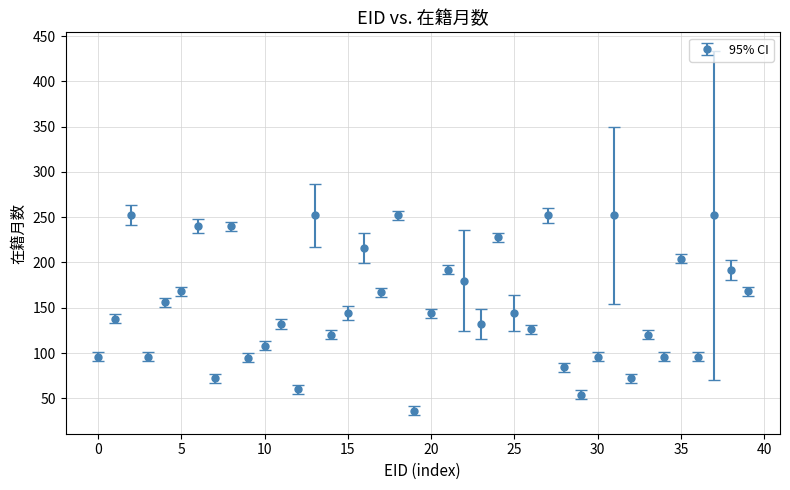

True or false: there are more than 2 points higher than both neighbors.

True